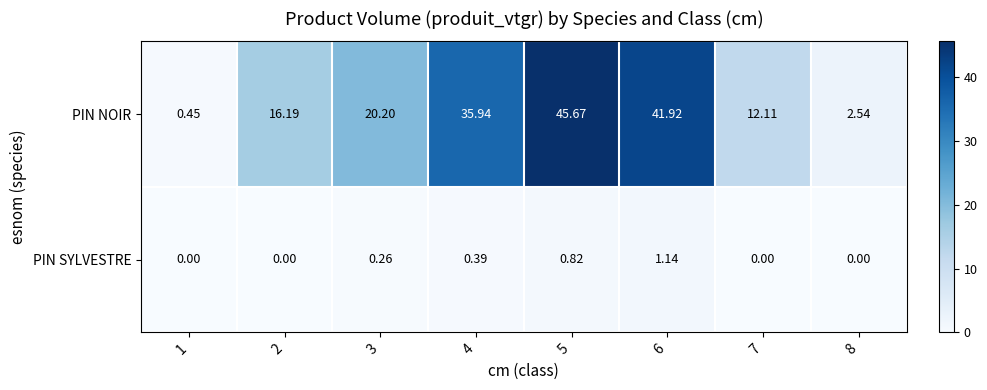

Between 3 and 8, which series saw the biggest shift?

PIN NOIR